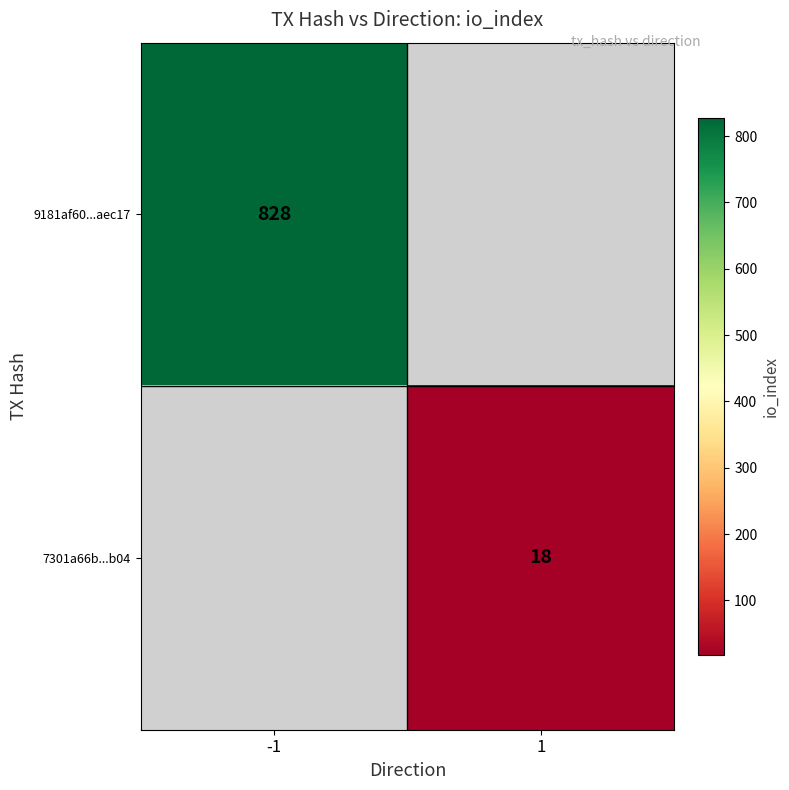

The value of 9181af60...aec17 at -1 is 828. True or false?

True